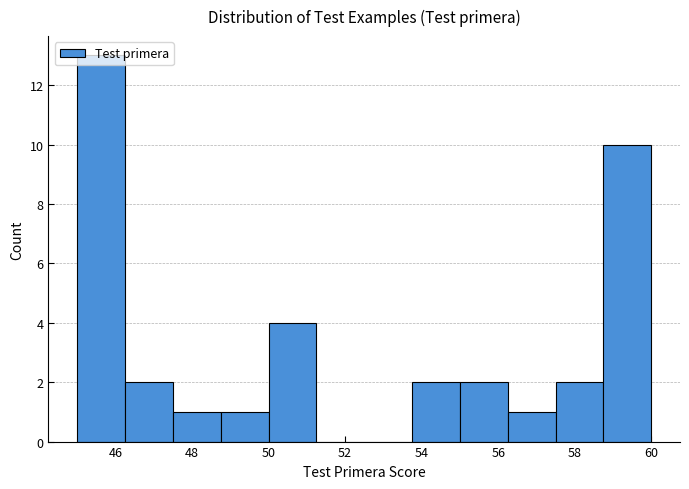

Over which range of the x-axis is the bar tallest?

45.00 to 46.25